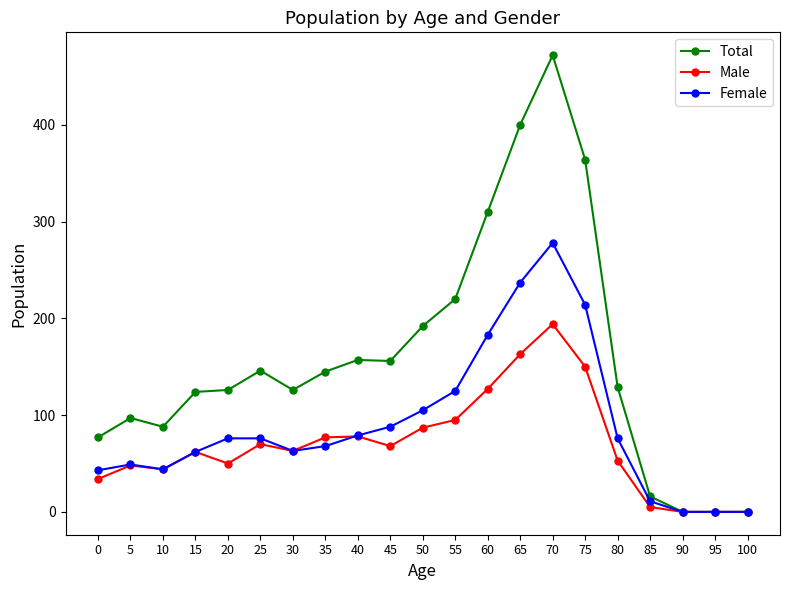

Which category has the highest value in the Female series?

70